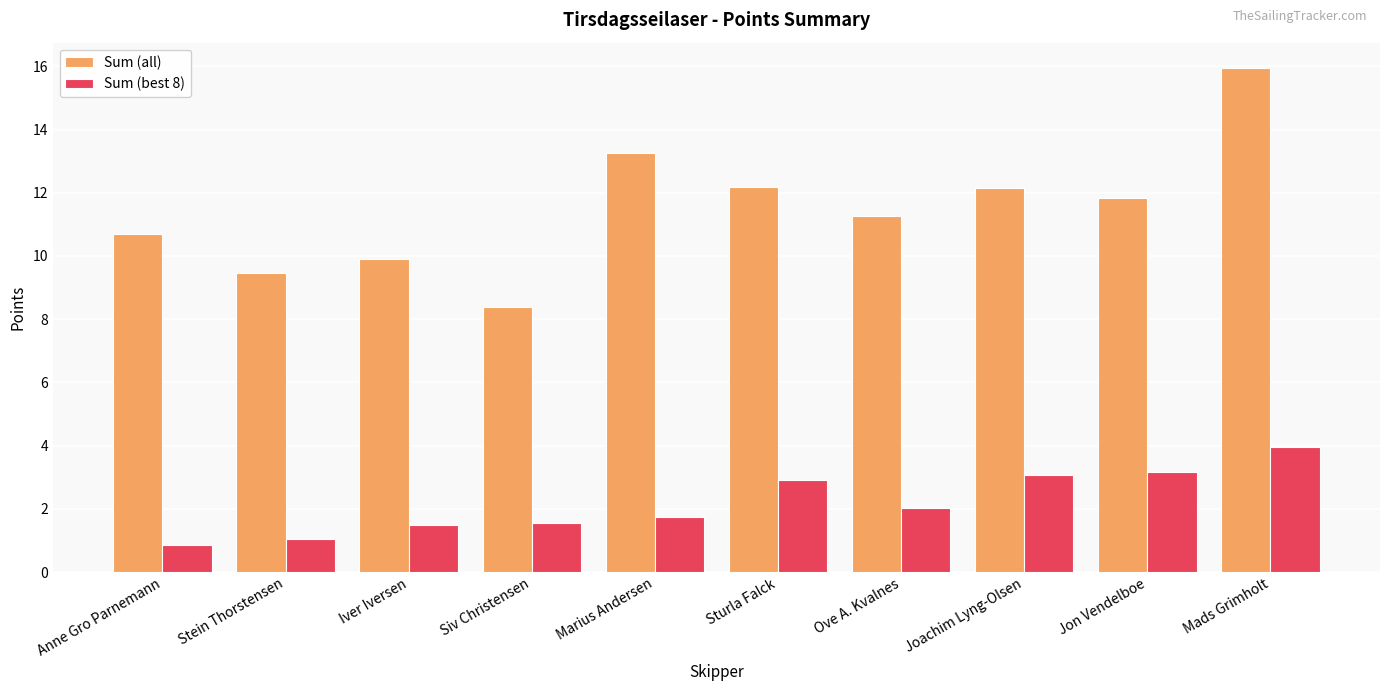

How many bars are there in each group?

2